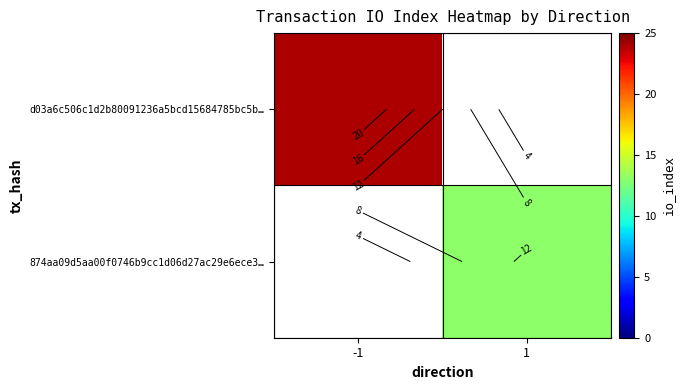

How many values in d03a6c506c1d2b80091236a5bcd15684785bc5b… are above zero?

1